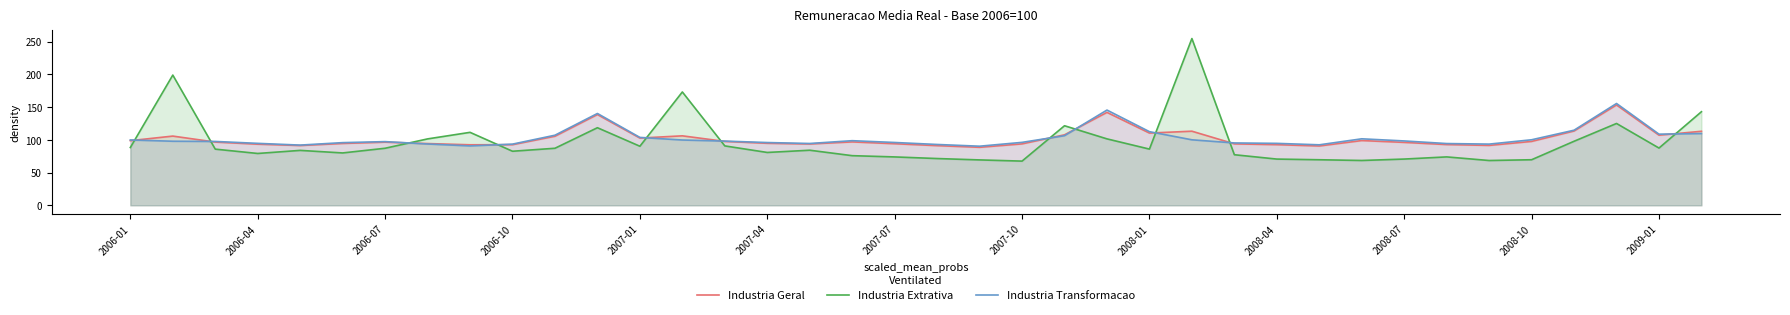

What are all the series names shown in the legend?

Industria Geral, Industria Extrativa, Industria Transformacao